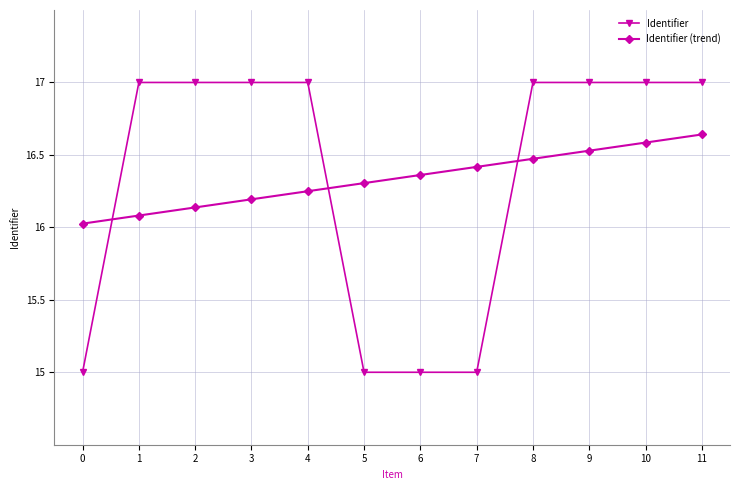

What is the spread (max minus min) of values at 4?

0.8